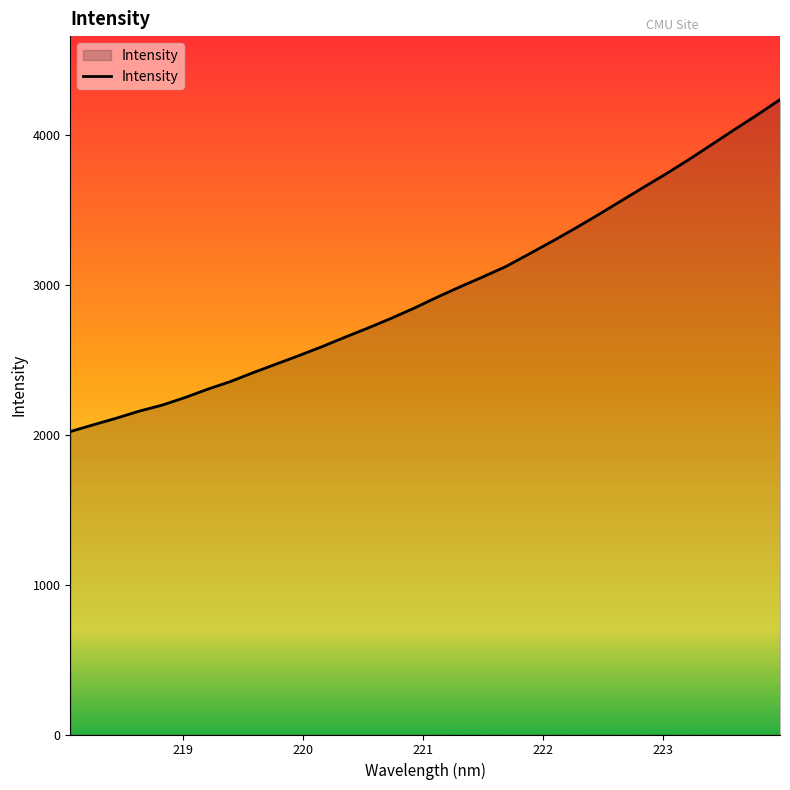

What is the difference between the maximum and minimum values?

2213.5